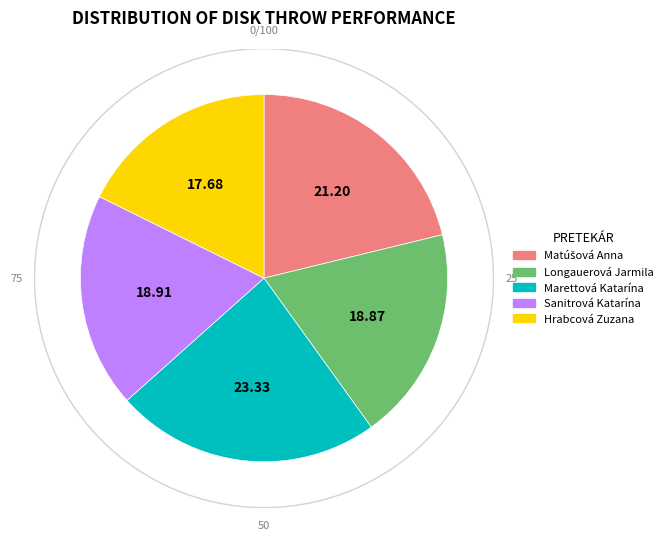

Does Hrabcová Zuzana account for over 50% of the chart?

No